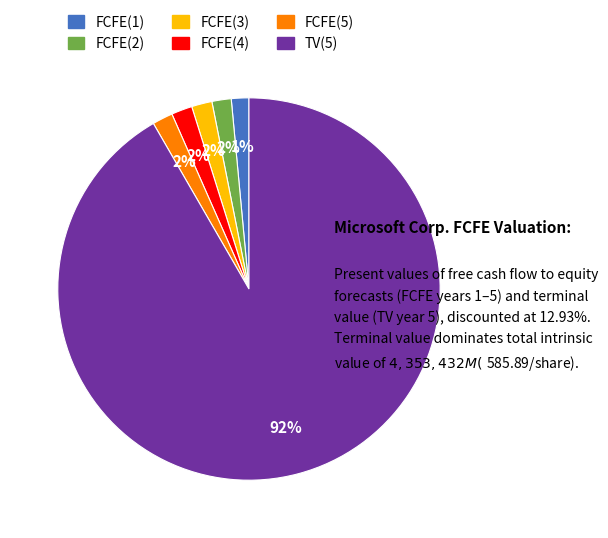

Is it true that FCFE(2) is 2% of the pie?

True